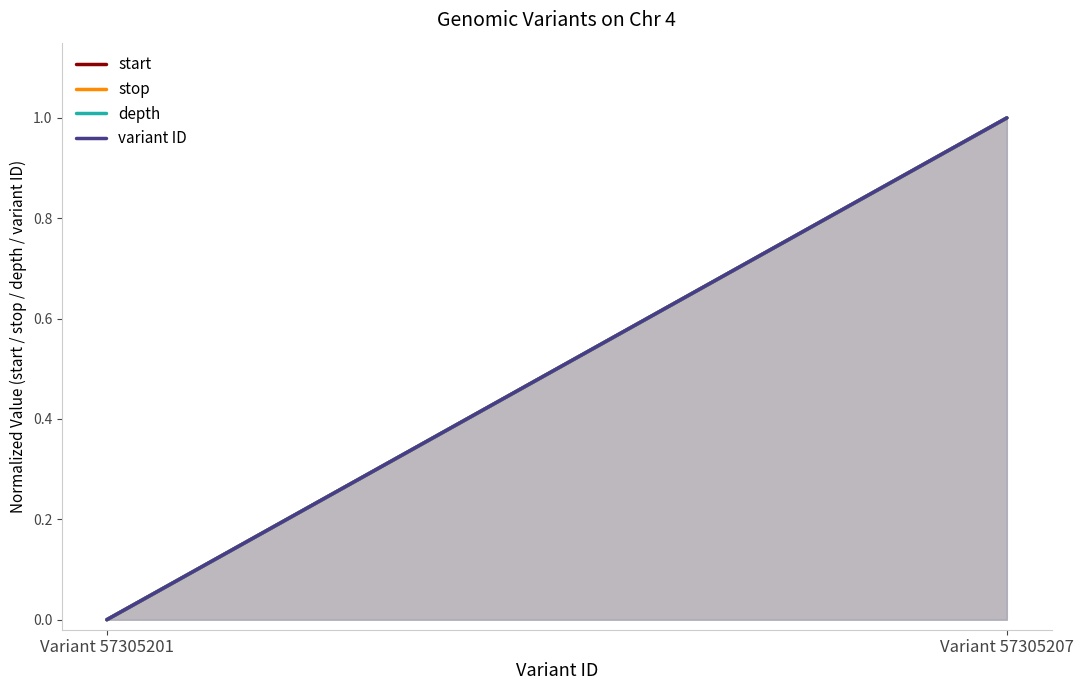

The value of start at Variant 57305201 is -1. True or false?

False